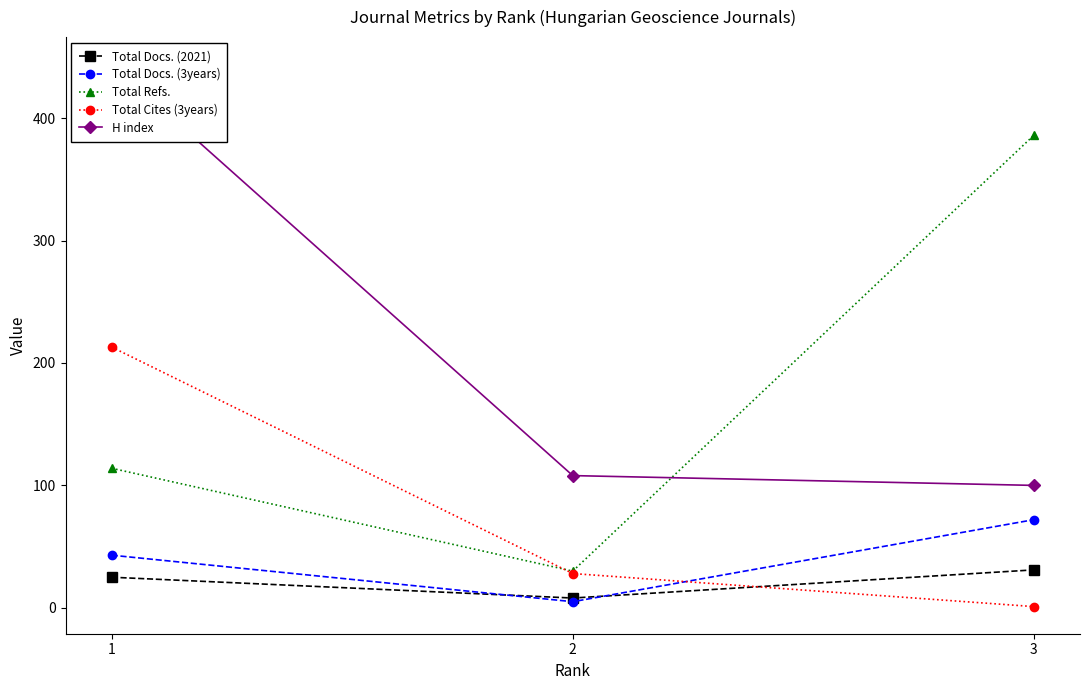

Which has a higher value, 2 or 1?

1